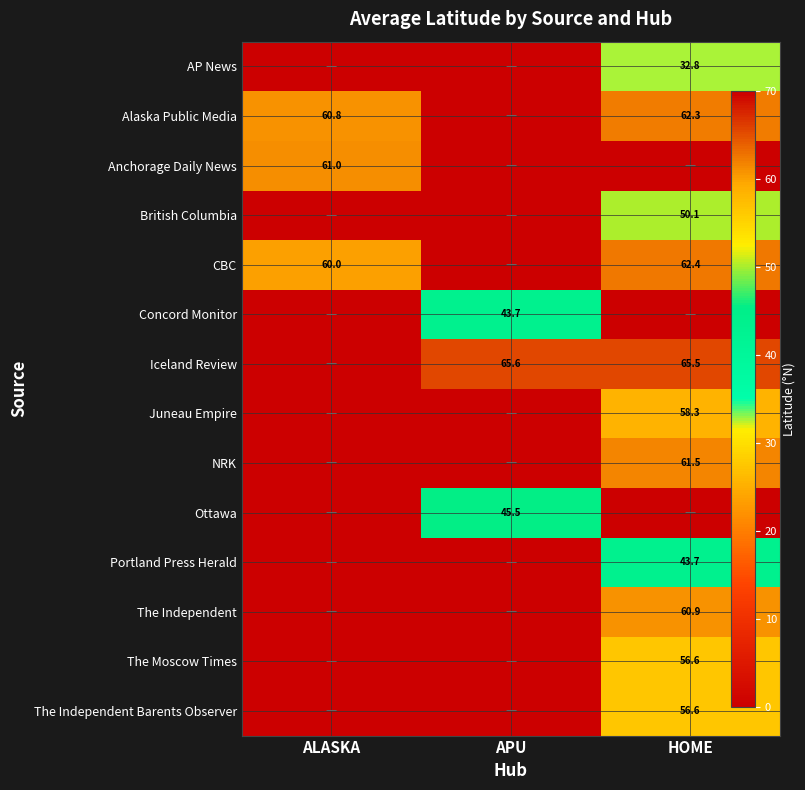

At which category is the sum across all series the highest?

HOME